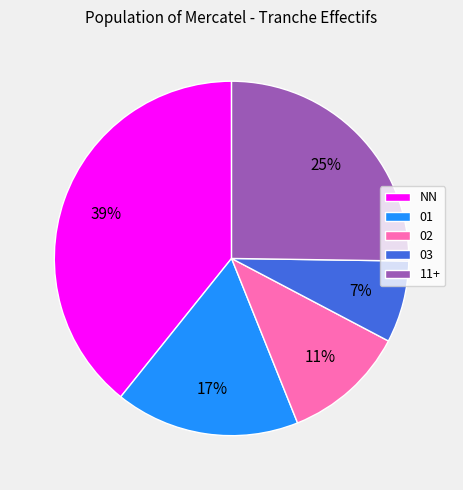

What is the smallest slice in the pie chart?

03